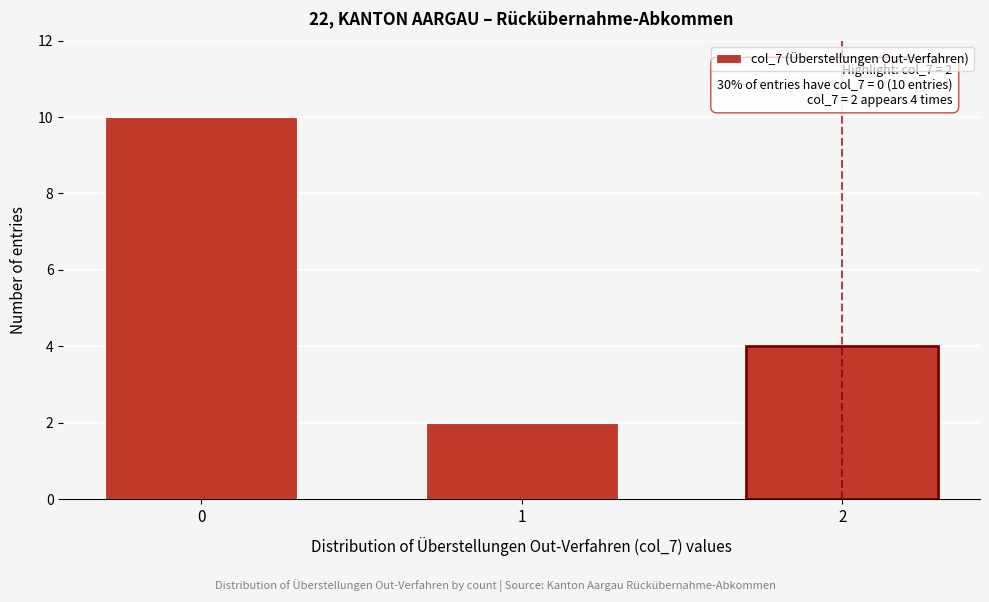

Reading left to right, extract all data points from this chart.

10	2	4